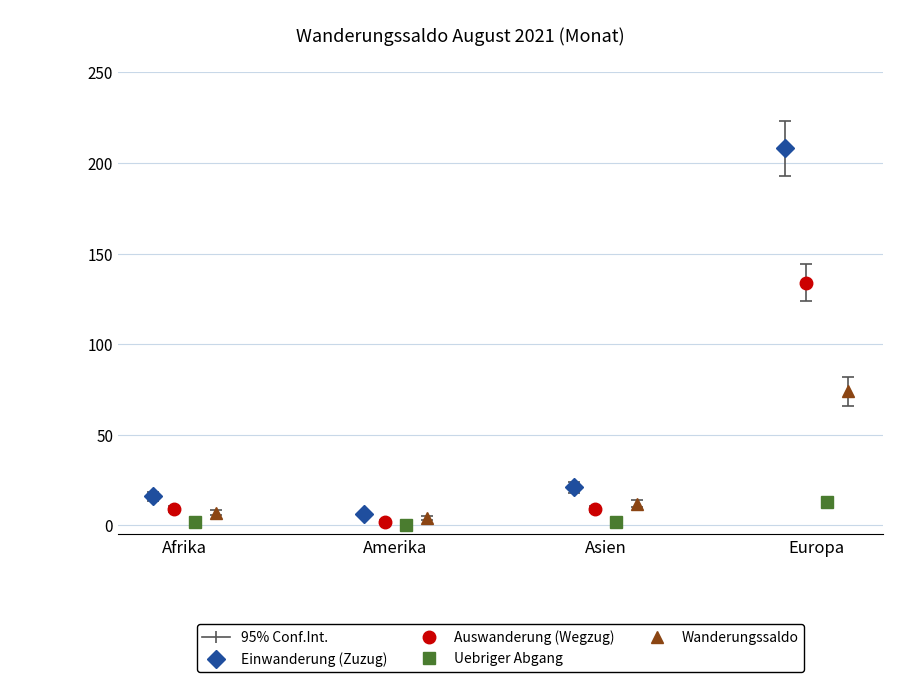

At how many categories does at least one series exceed 16?

2